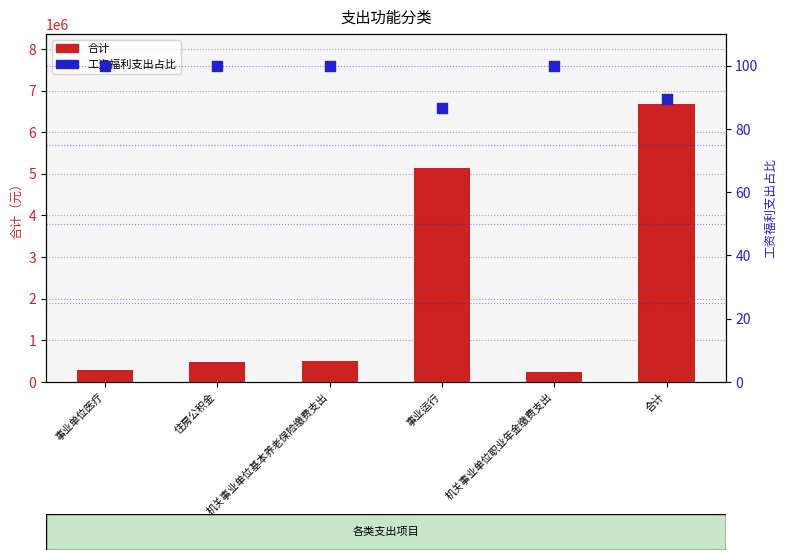

At how many categories does at least one series exceed 4069925?

2